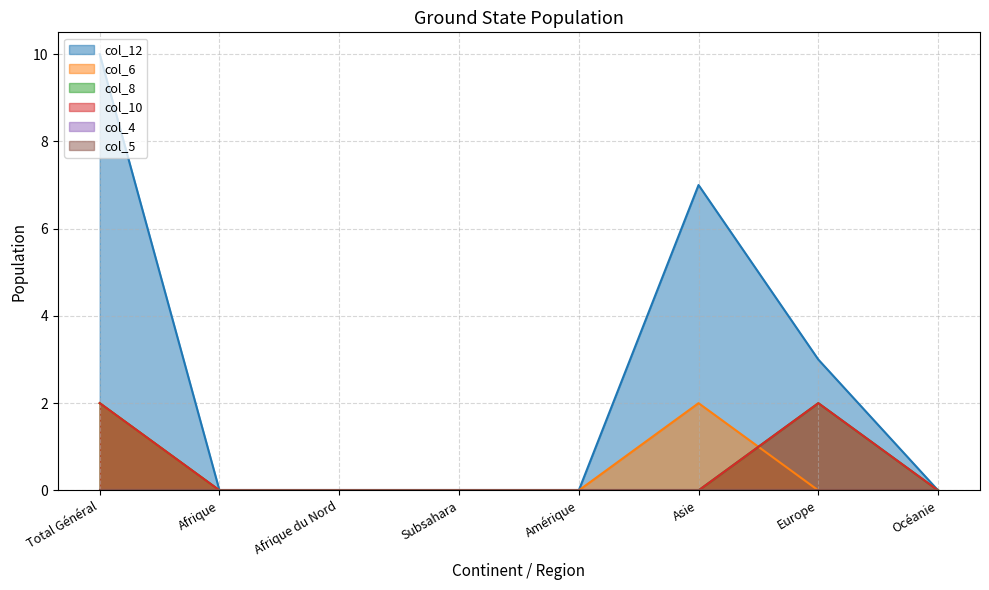

In col_12, how many points are higher than both neighbors (excluding endpoints)?

1